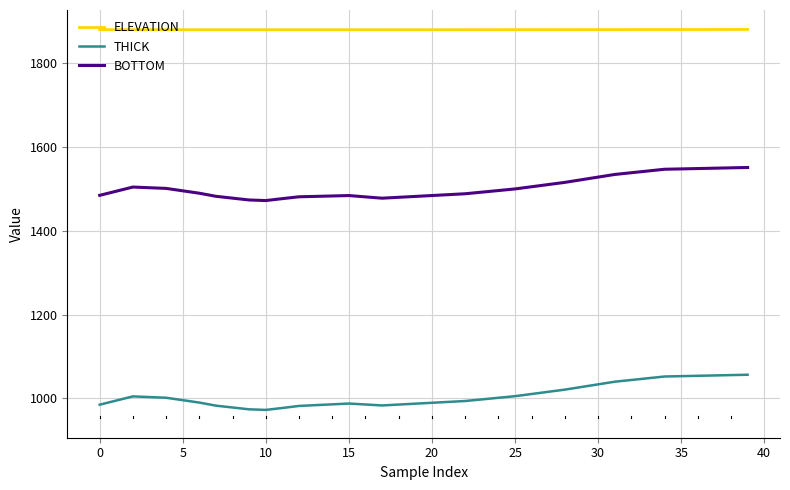

What is the maximum value for BOTTOM?

1551.5